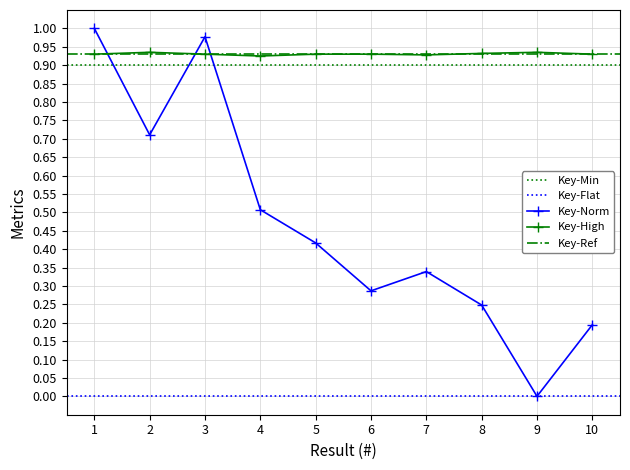

Does the chart display data point markers on the line(s)?

Yes